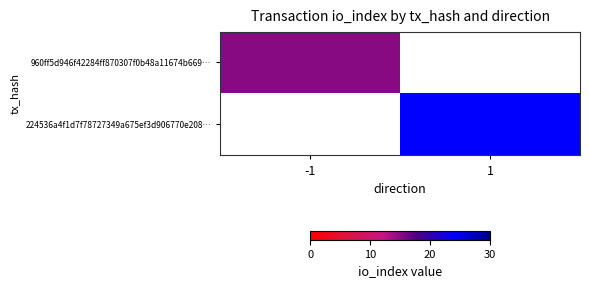

What is the difference between the highest and lowest values at 1?

24